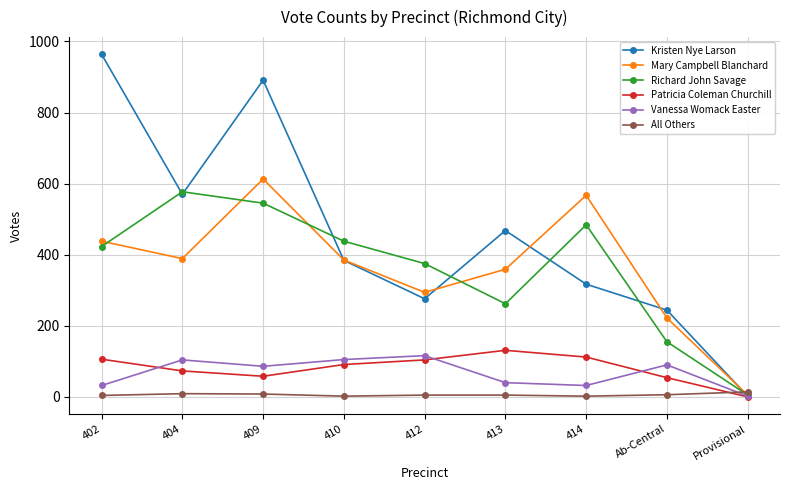

What is the sum of the All Others values at 402 and 404?

13